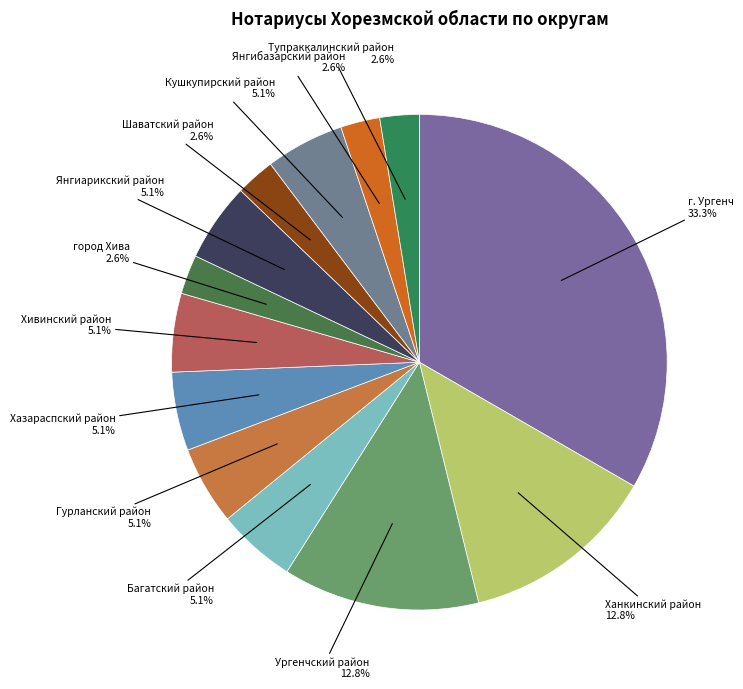

How many segments does this pie chart have?

13